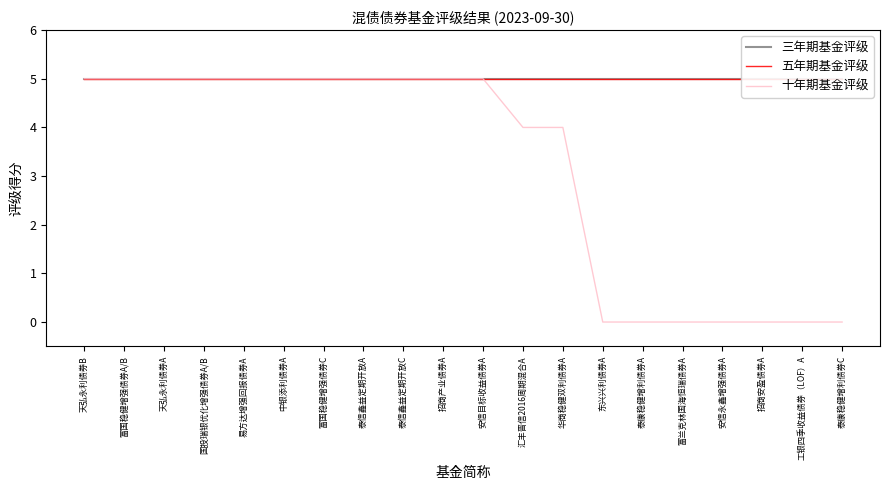

Does the chart display data point markers on the line(s)?

No